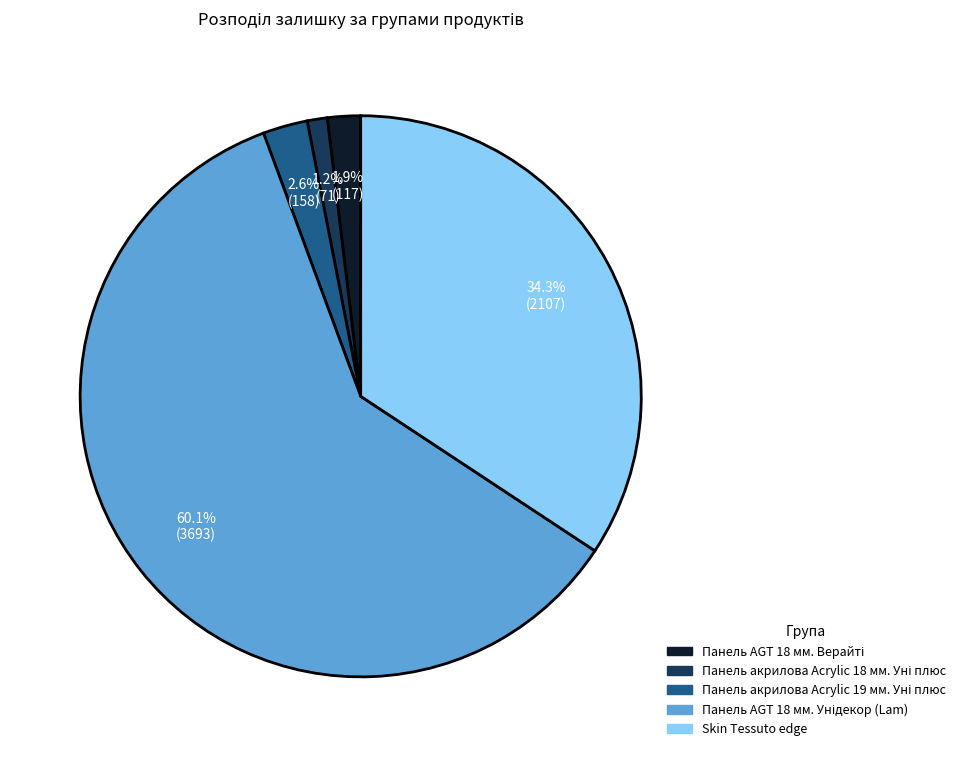

Is there a majority slice in this chart?

Yes